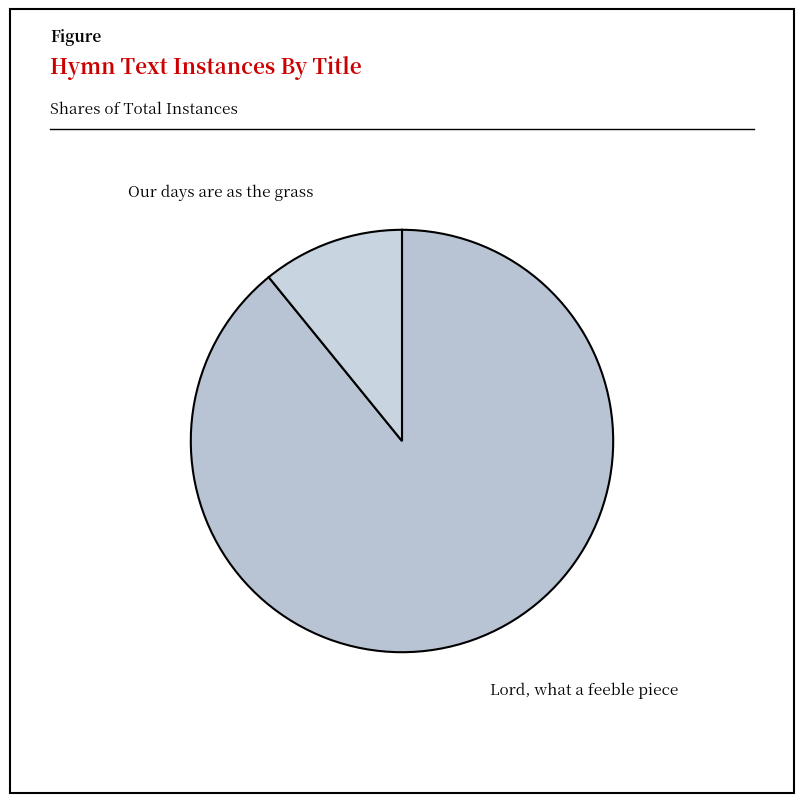

Combined, do Lord, what a feeble piece and Our days are as the grass account for over 50%?

Yes